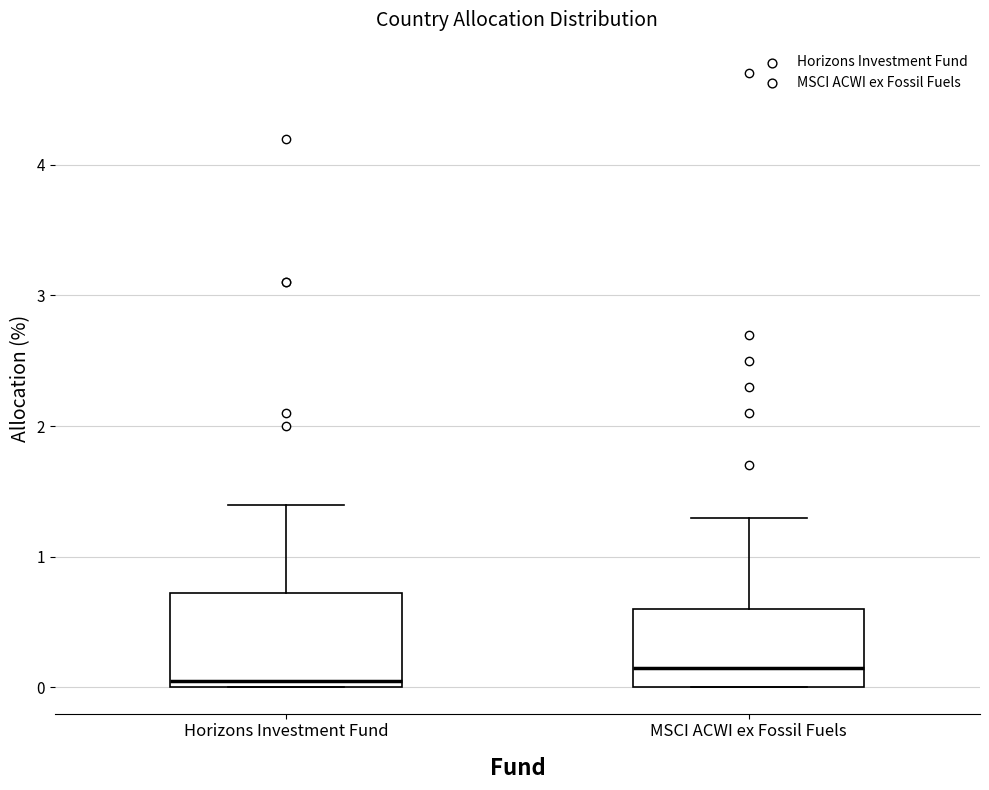

Which box has the lowest median line?

Horizons Investment Fund